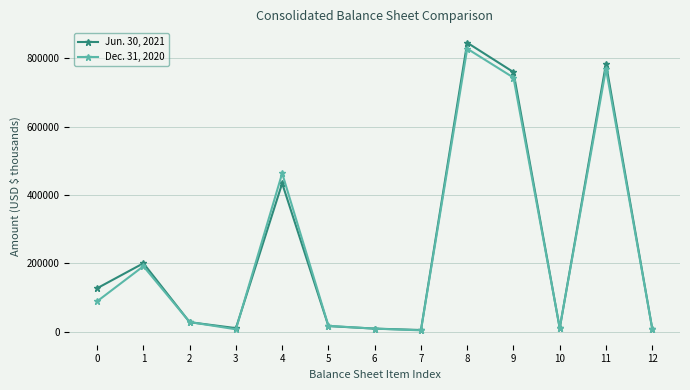

What is the difference between the highest and lowest values at 11?

15167